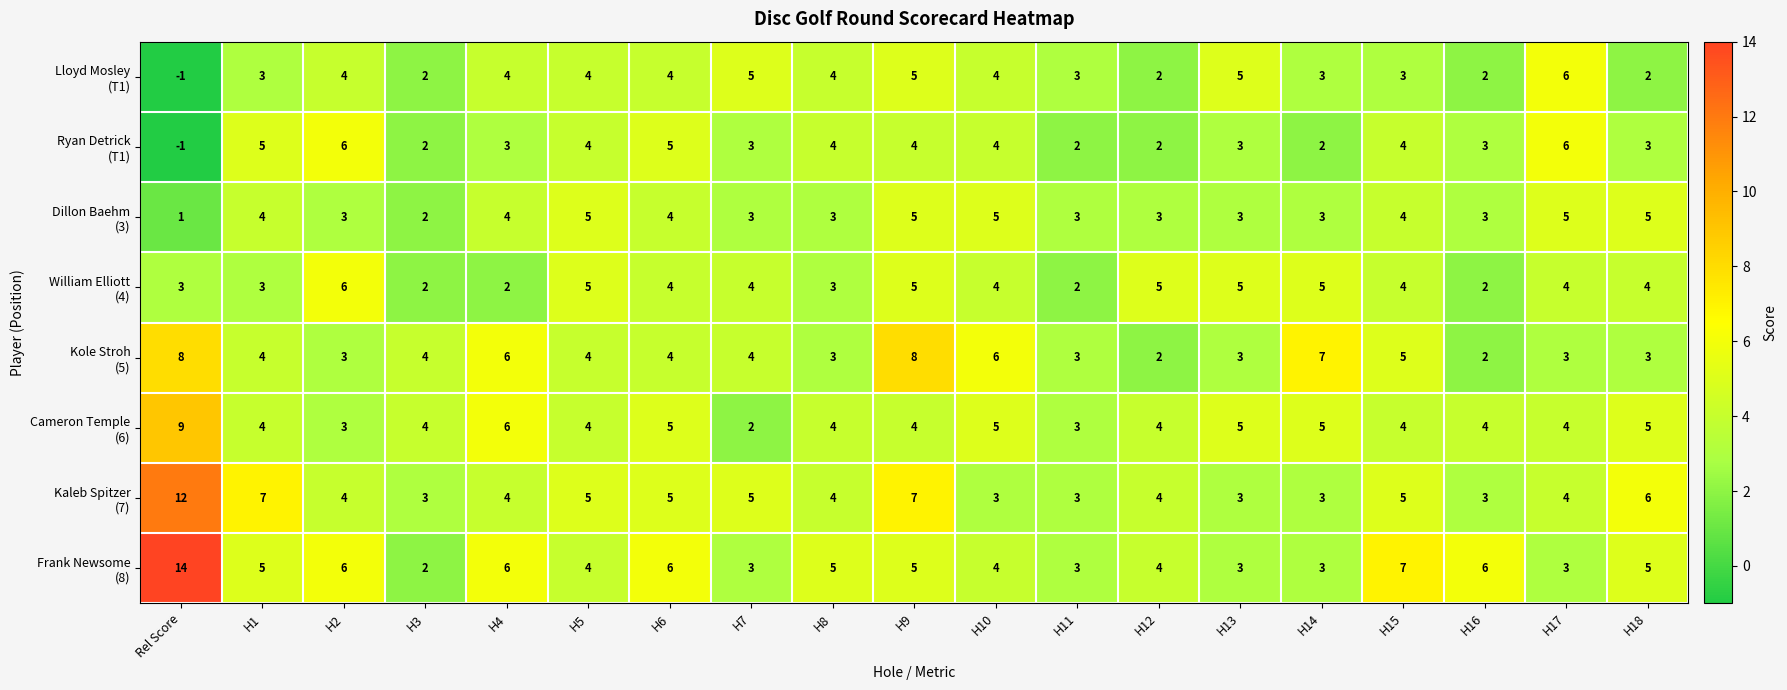

What is the maximum value shown in the chart?

14